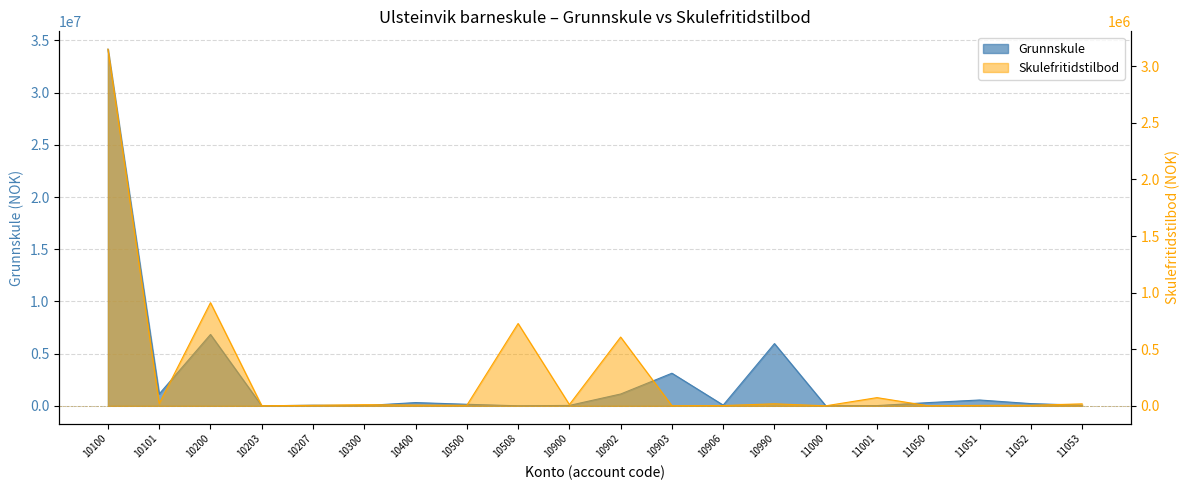

Which label corresponds to the largest value in the chart?

10100